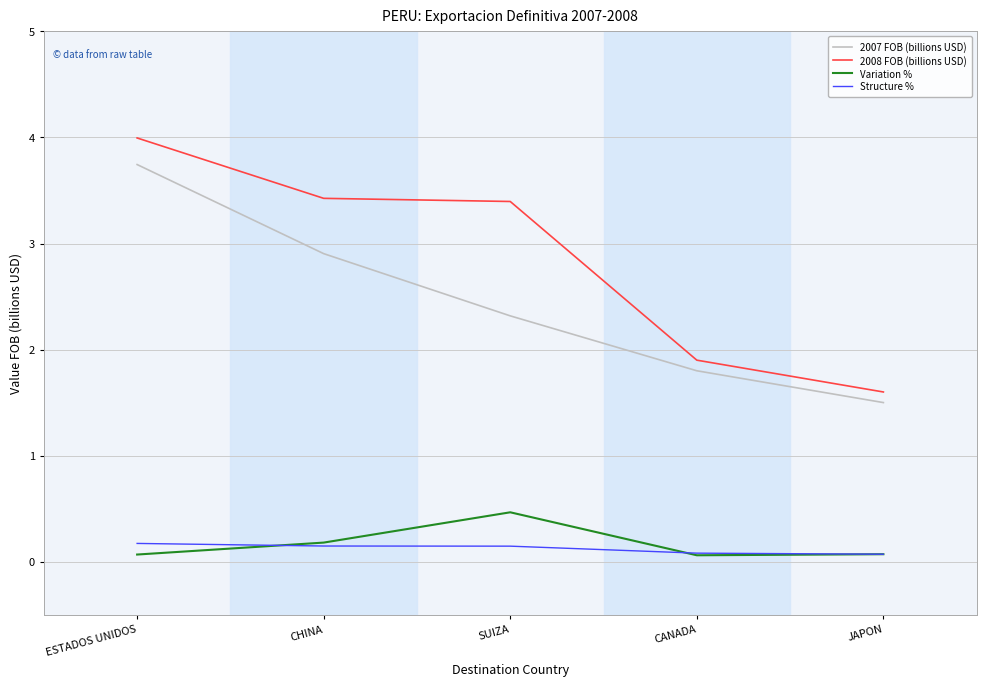

What is the difference between the 2007 FOB (billions USD) values at CANADA and JAPON?

0.3